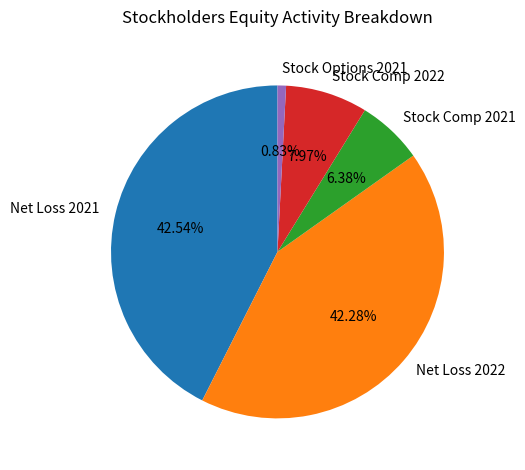

Is there a majority slice in this chart?

No